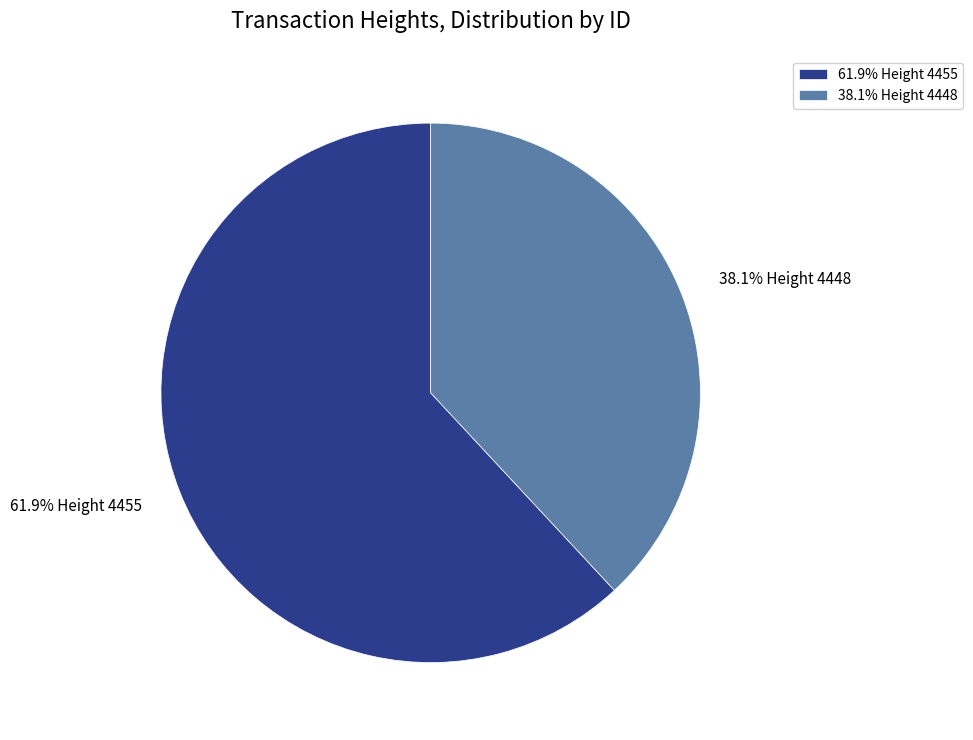

Rank the categories by value from lowest to highest.

38.1% Height 4448, 61.9% Height 4455